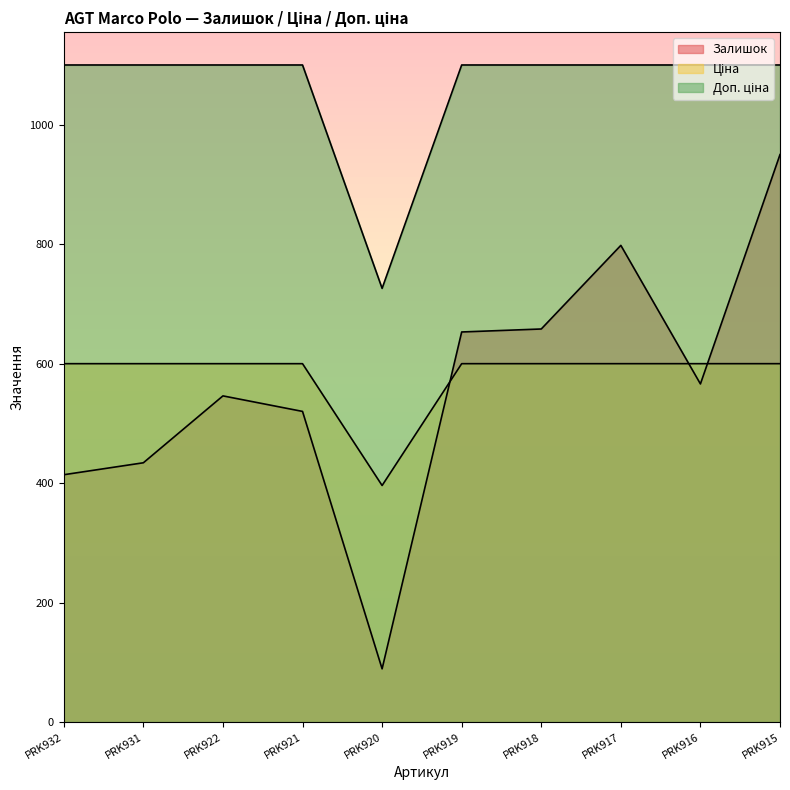

Between PRK921 and PRK922, which is larger?

PRK922